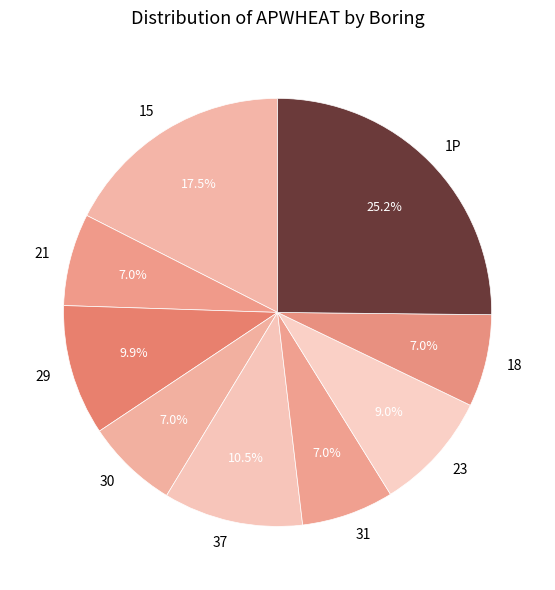

What percentage is the 30 slice, to the nearest percent?

7%